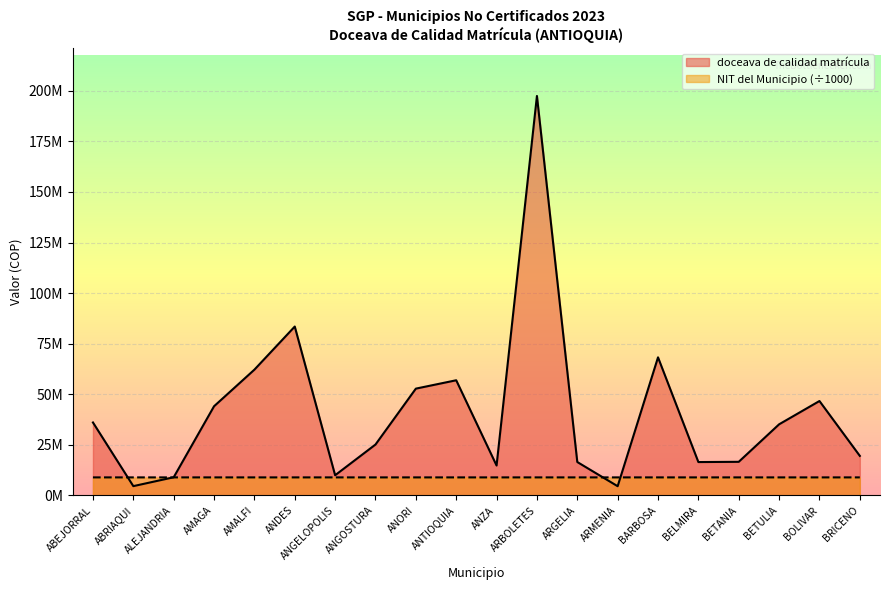

What is the difference between the second highest and second lowest values in the doceava de calidad matrícula series?

78888931.0